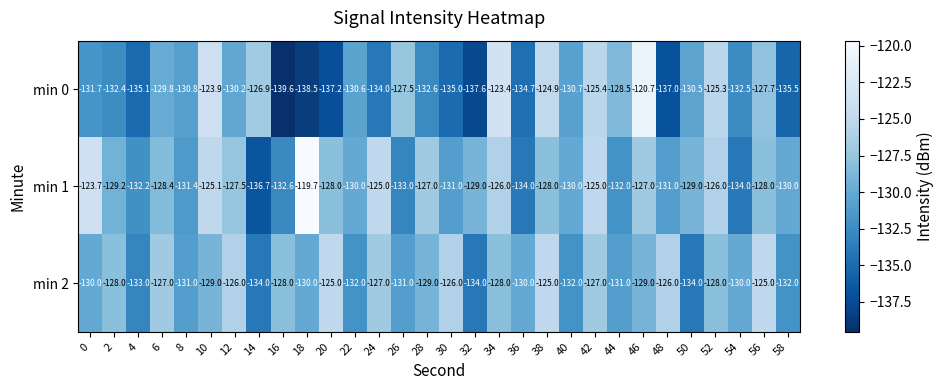

At 40, list the series in order from smallest to largest.

min 2, min 0, min 1